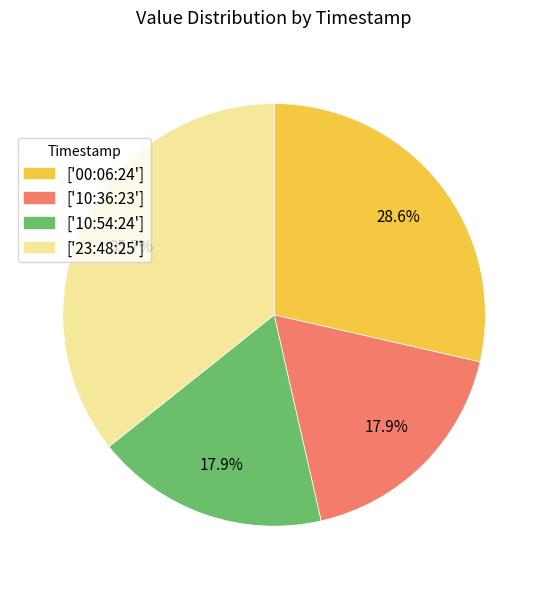

Combined, do ['23:48:25'] and ['10:54:24'] account for over 50%?

Yes